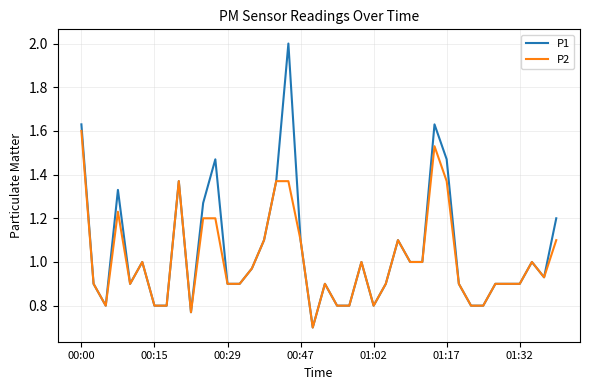

Which series has the largest range (max minus min)?

P1